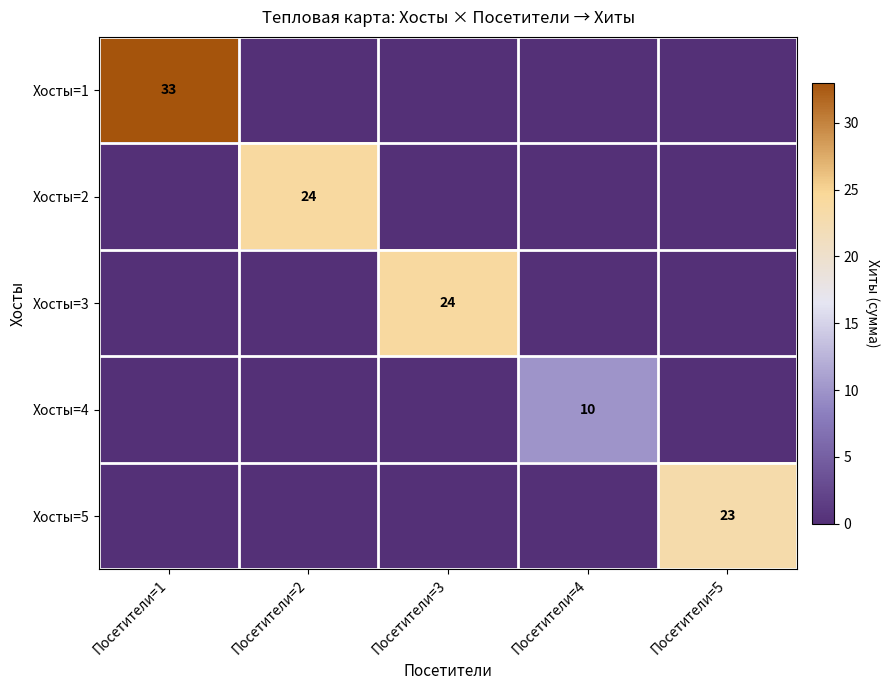

The value of Хосты=3 at Посетители=3 is 24. True or false?

True